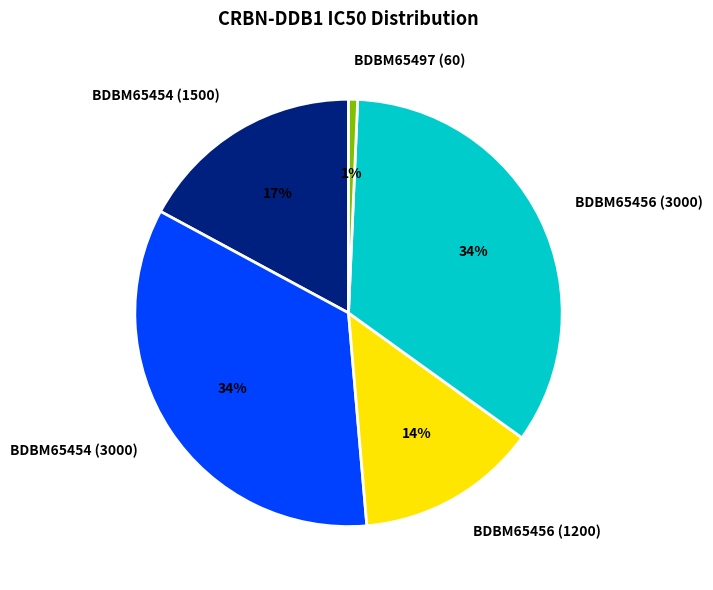

Count the number of slices in the pie.

5